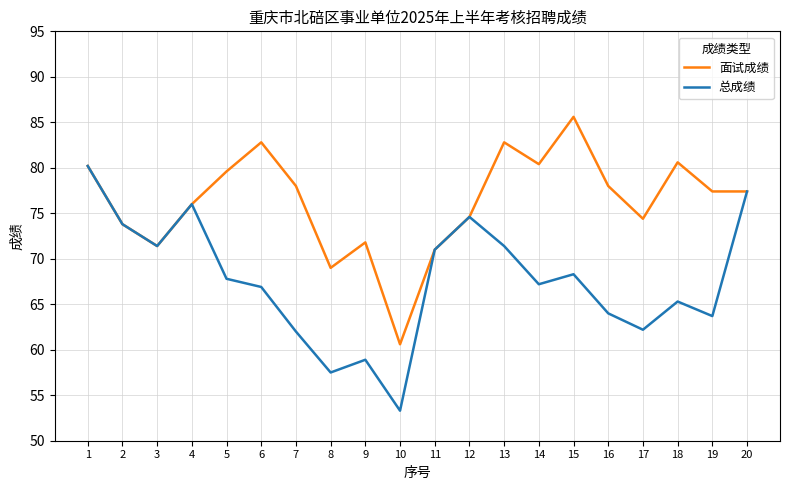

Between 6 and 18, which series saw the biggest shift?

面试成绩